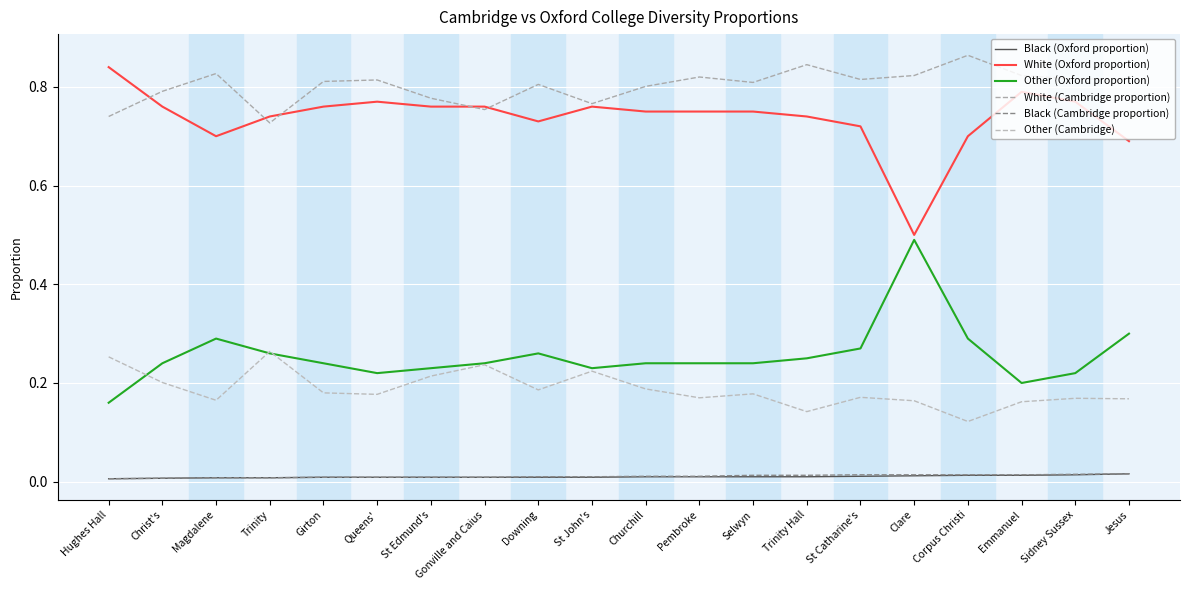

At which category does White (Cambridge proportion) reach its first local peak?

Magdalene